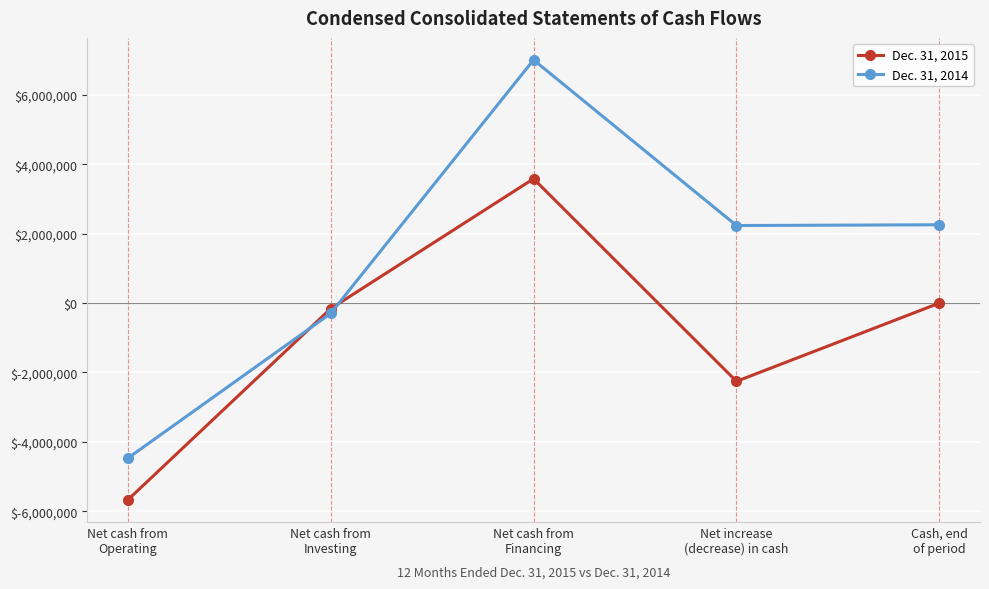

How many data points does each series have?

5